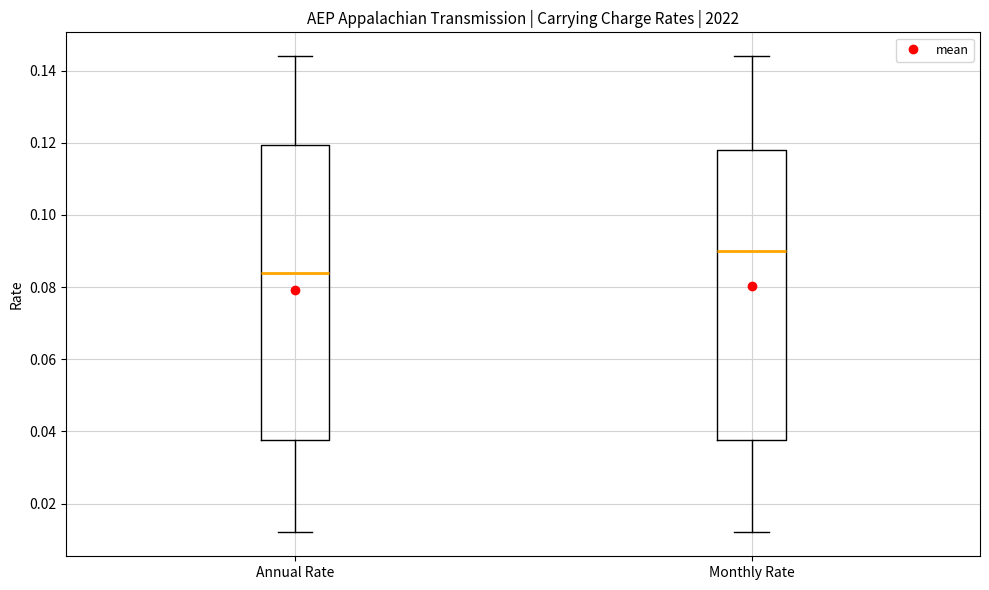

Which box has the highest median line?

Monthly Rate